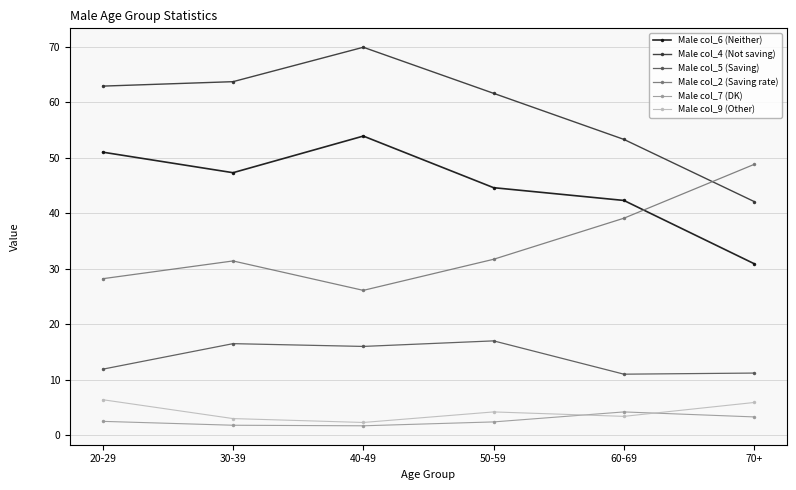

Between which two adjacent categories do Male col_6 (Neither) and Male col_2 (Saving rate) first intersect?

60-69 and 70+